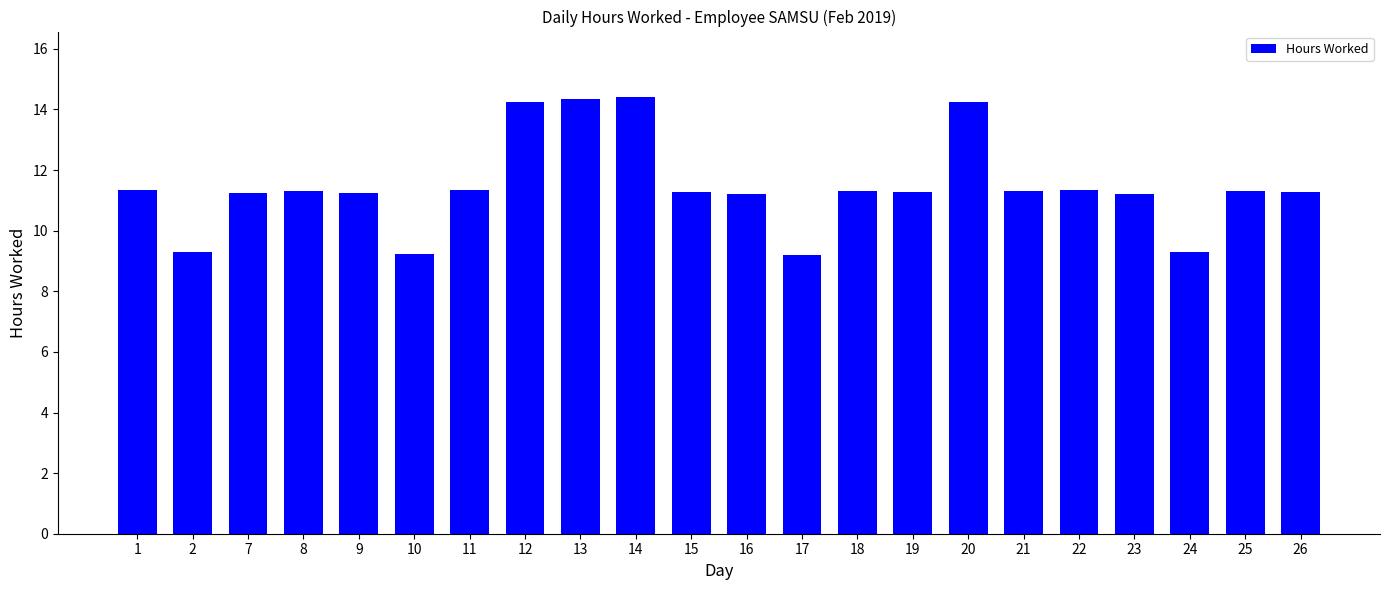

How many bars are there in total?

22